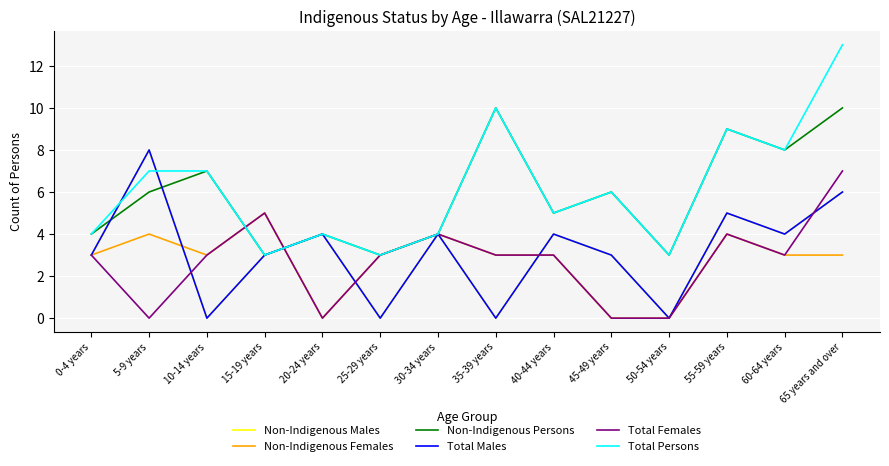

True or false: Non-Indigenous Females and Non-Indigenous Males intersect in this chart.

True